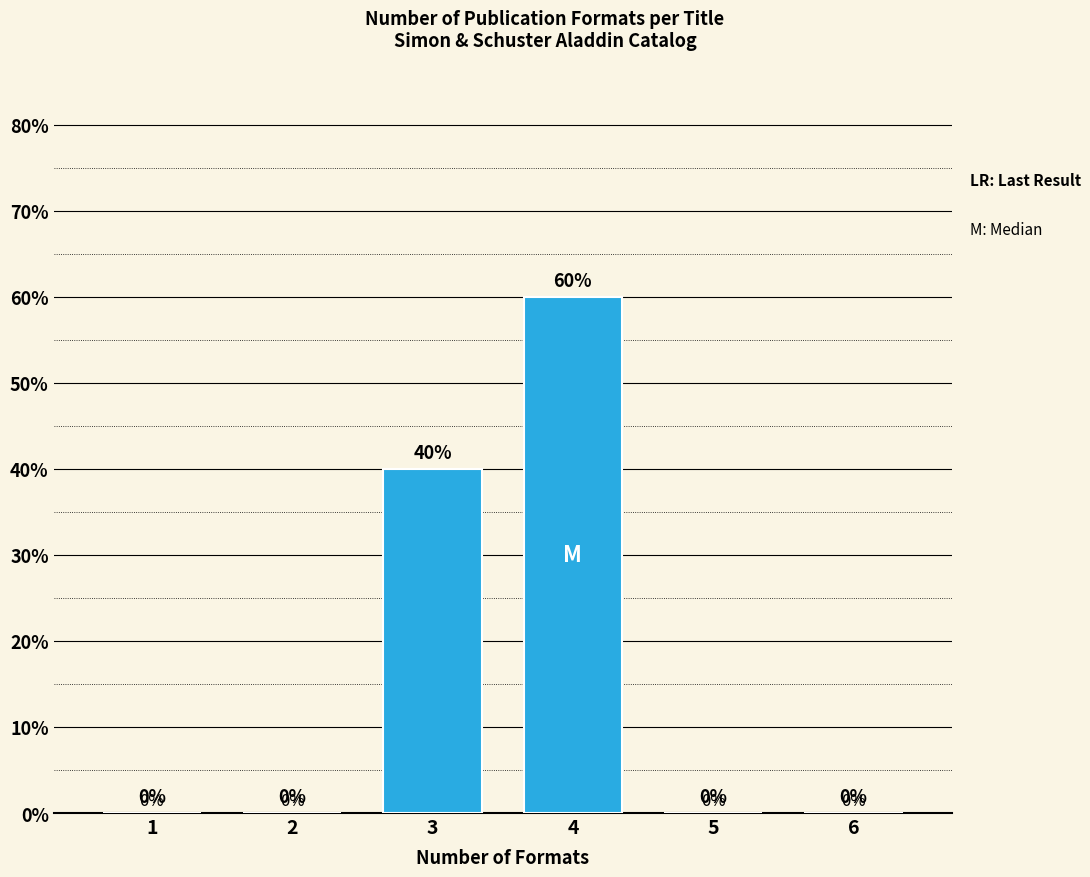

What is the approximate value at 4?

60